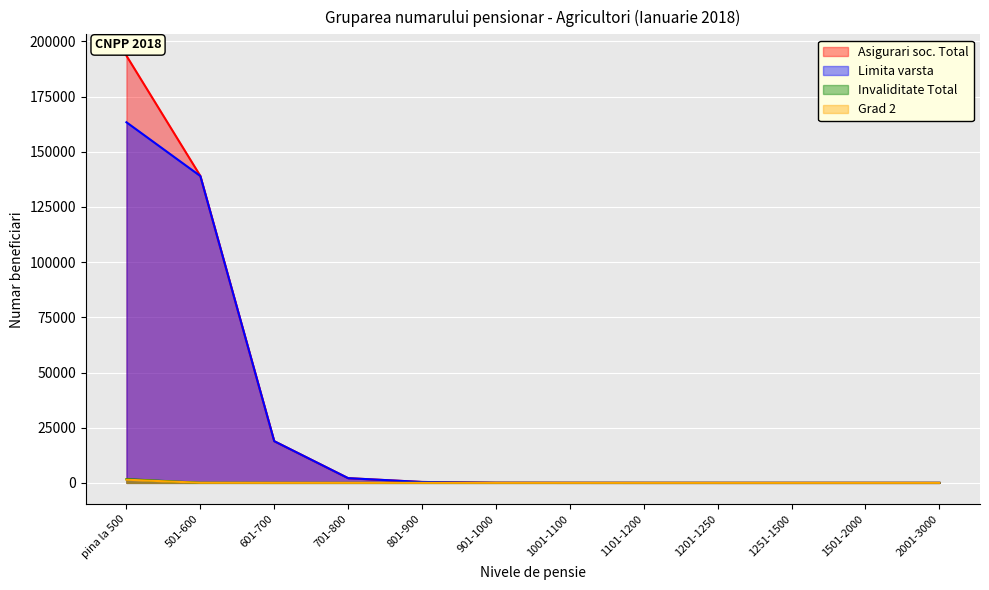

Which series has the widest spread of values?

Asigurari soc. Total